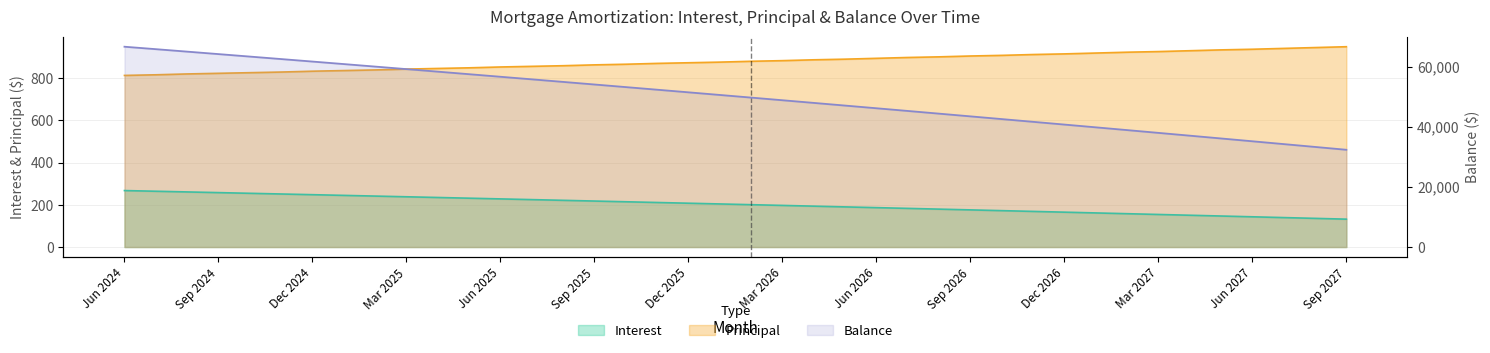

What position from the right is Sep 2025?

25